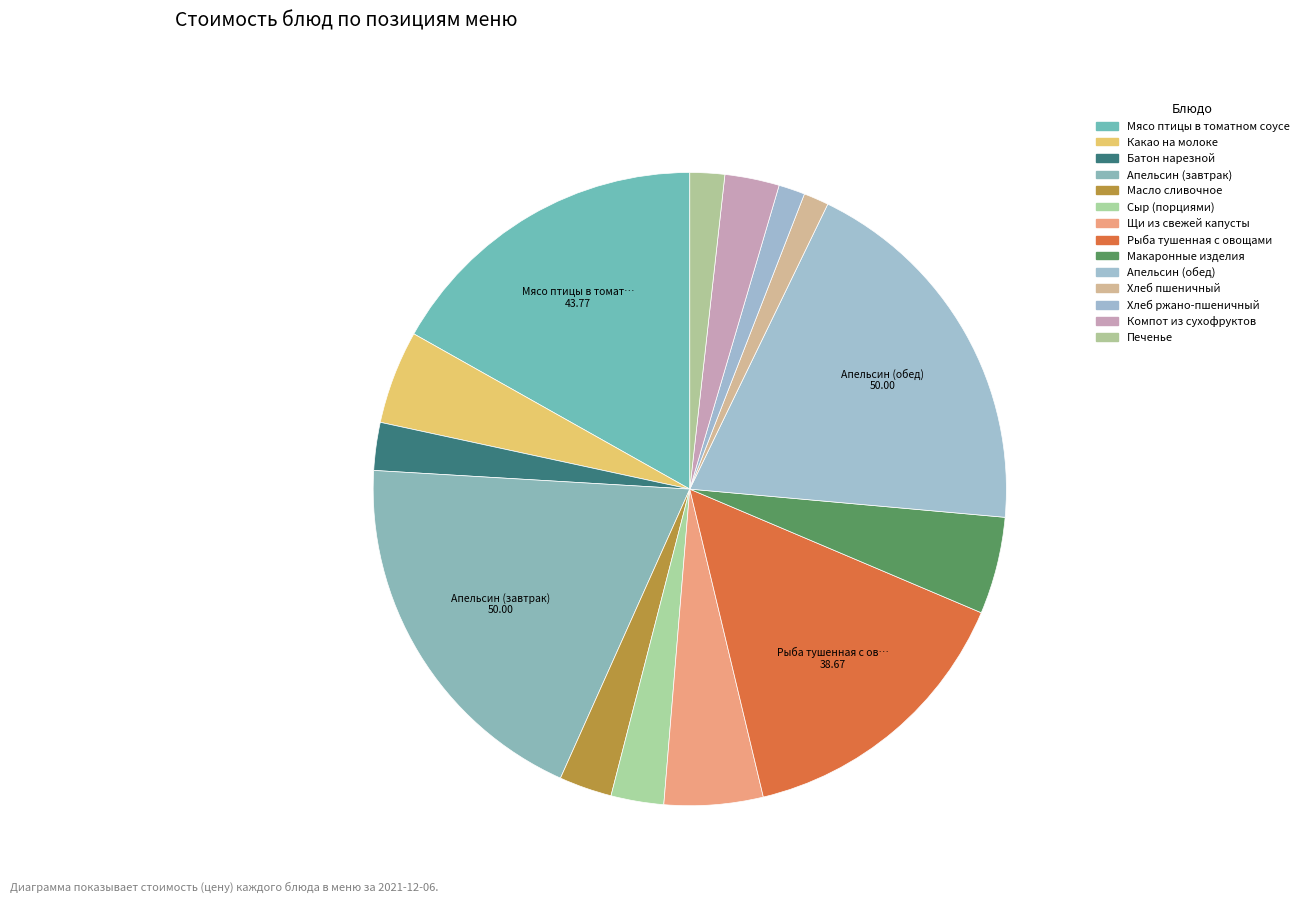

What is the total percentage of Хлеб ржано-пшеничный and Компот из сухофруктов?

4.1%